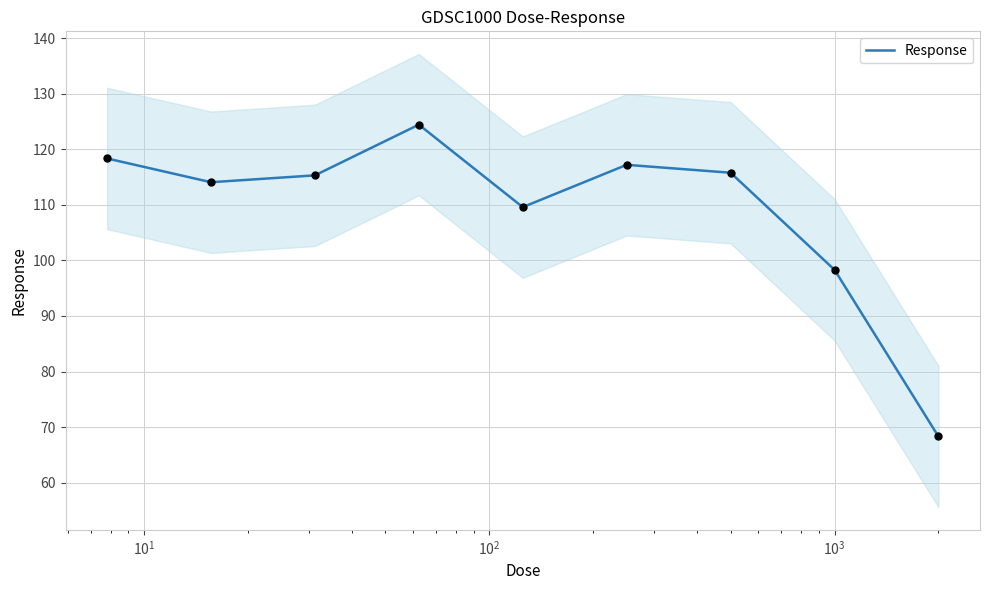

What is the lowest value of the Response series?

68.3